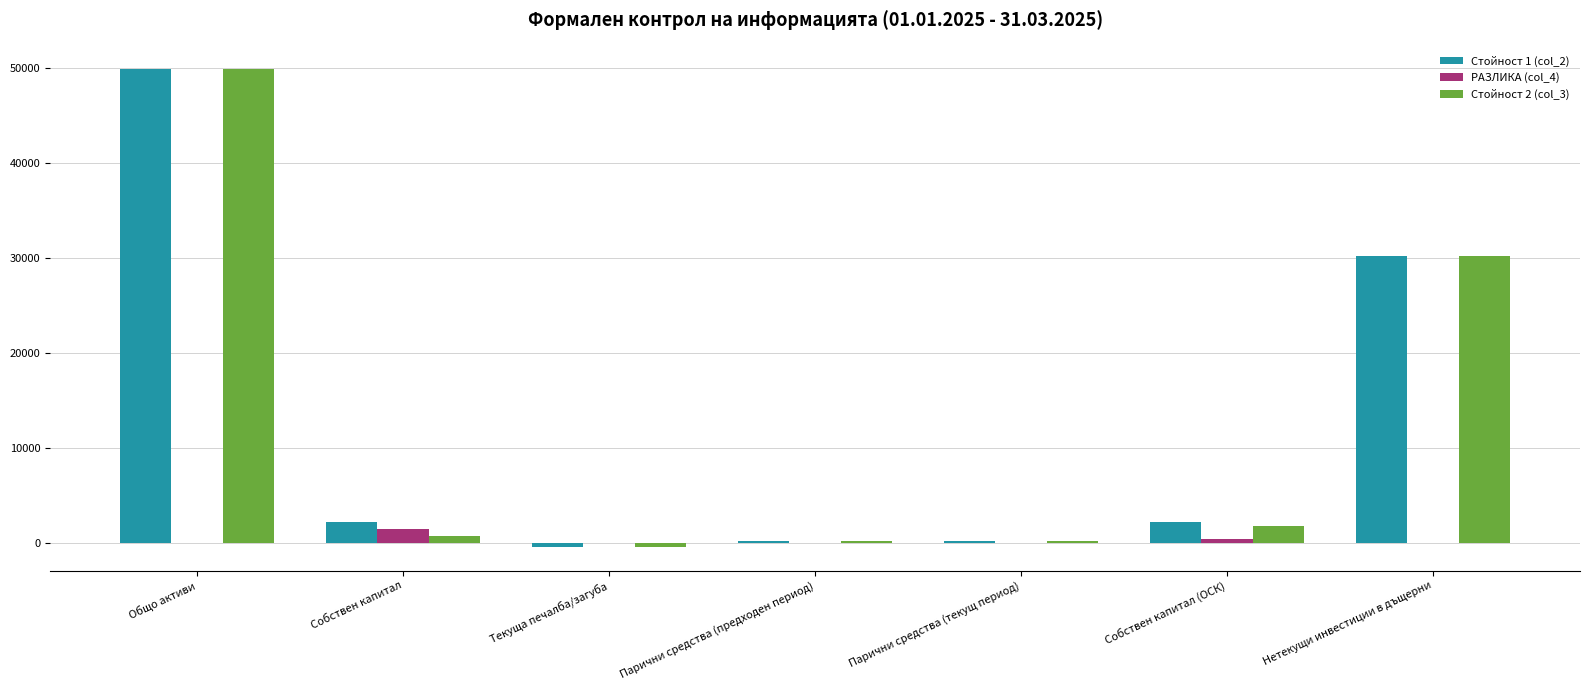

The Стойност 2 (col_3) series shows 17740 at Общо активи. True or false?

False